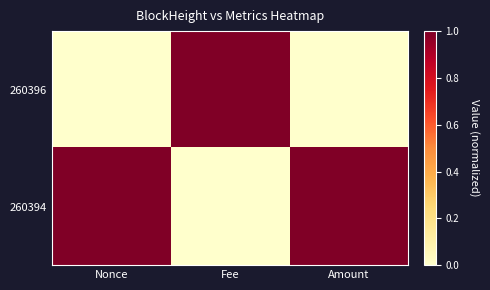

What is the total value across all series at Amount?

1